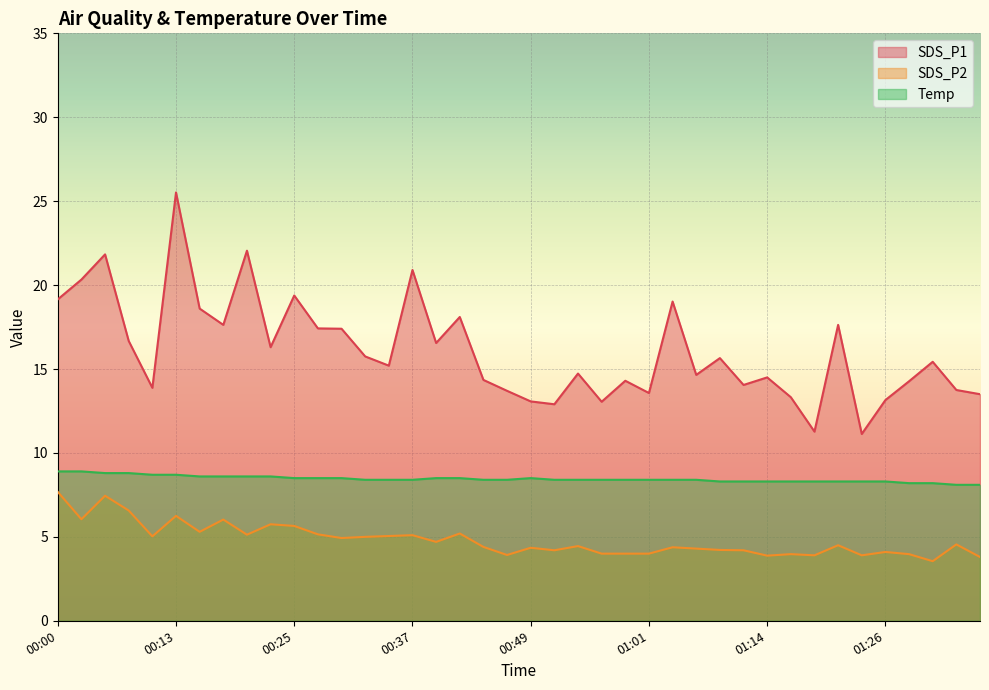

What is the value of the SDS_P1 point at the 16th from the left?

20.9